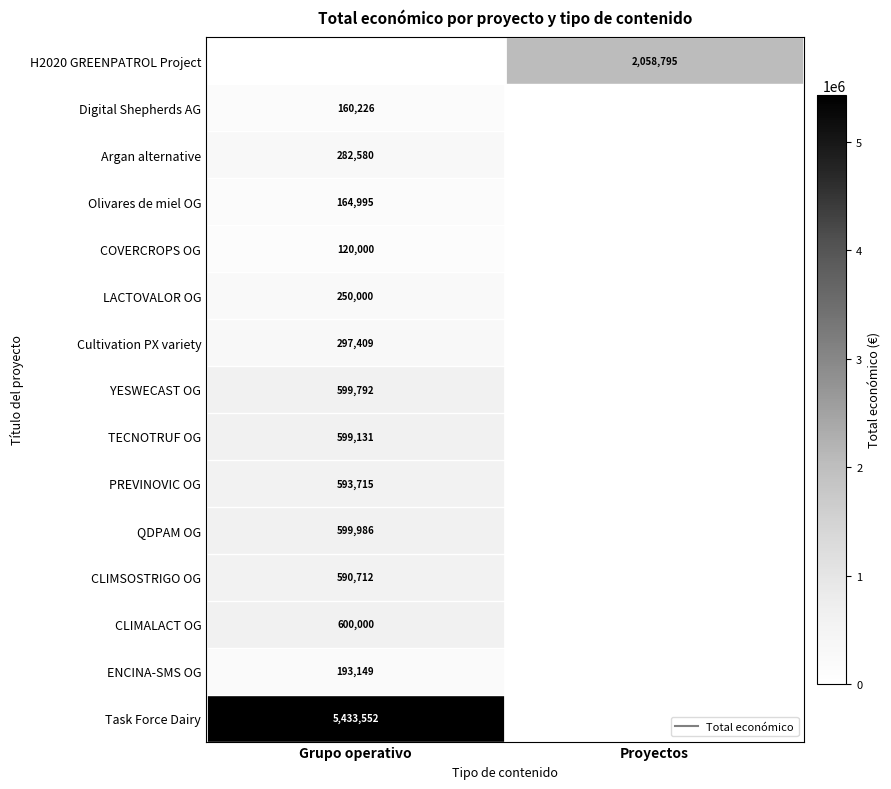

Which series changed the most between Grupo operativo and Proyectos?

Task Force Dairy